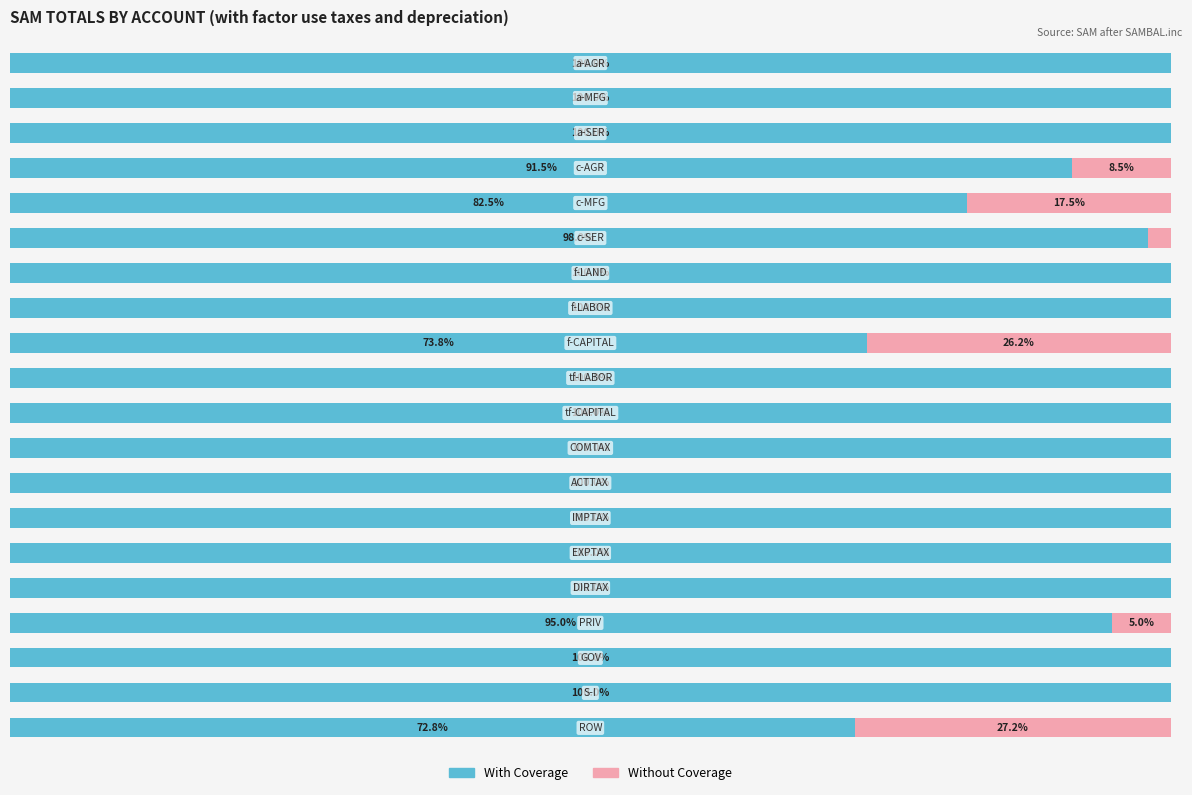

What are all the series names shown in the legend?

With Coverage, Without Coverage